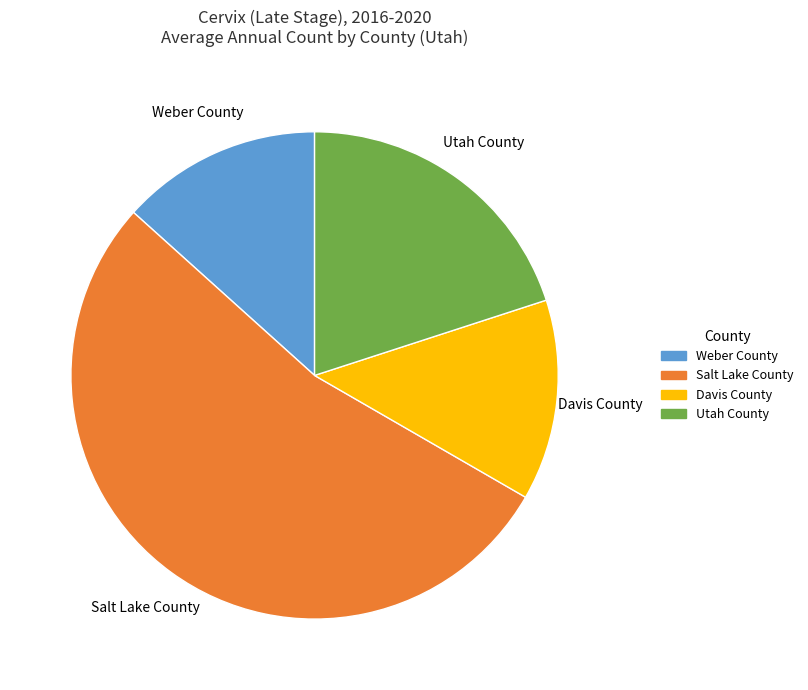

Between Utah County and Salt Lake County, which is larger?

Salt Lake County